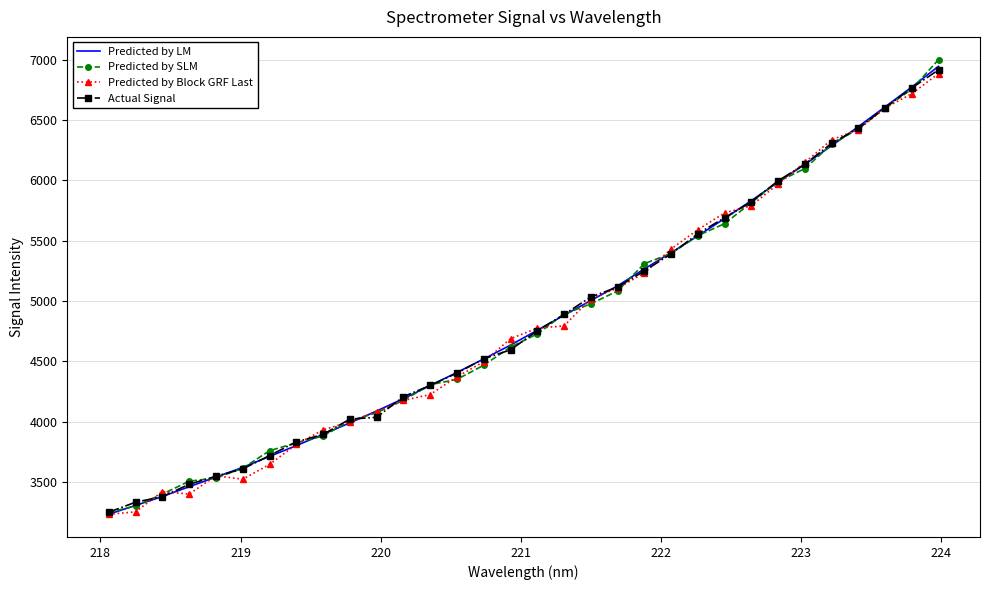

Which series has the widest spread of values?

Predicted by SLM